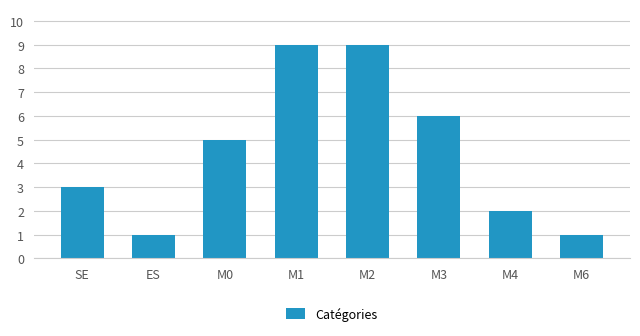

What is the greatest value displayed?

9